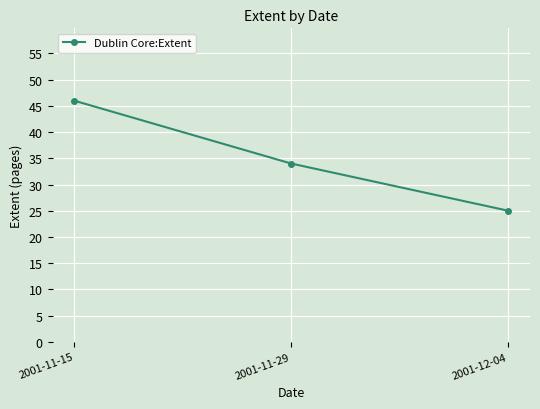

What position from the right is 2001-12-04?

1